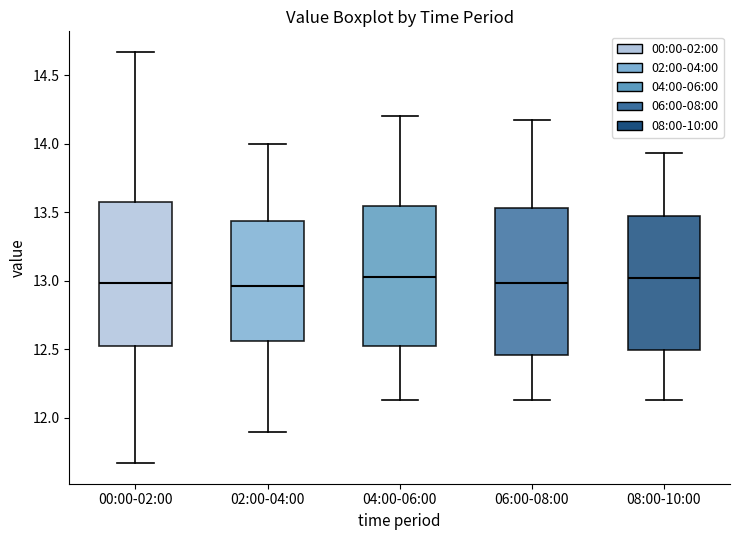

Reading left to right, read every box against the y-axis: the position of its median line, the range the box covers, and the ends of its whiskers. The values are not printed on the chart, so give them approximately, as read against the axis.

00:00-02:00: median 13.00, box 12.50 to 13.60, whiskers 11.65 to 14.65
02:00-04:00: median 12.95, box 12.55 to 13.45, whiskers 11.90 to 14.00
04:00-06:00: median 13.05, box 12.50 to 13.55, whiskers 12.15 to 14.20
06:00-08:00: median 13.00, box 12.45 to 13.55, whiskers 12.15 to 14.15
08:00-10:00: median 13.00, box 12.50 to 13.45, whiskers 12.15 to 13.95